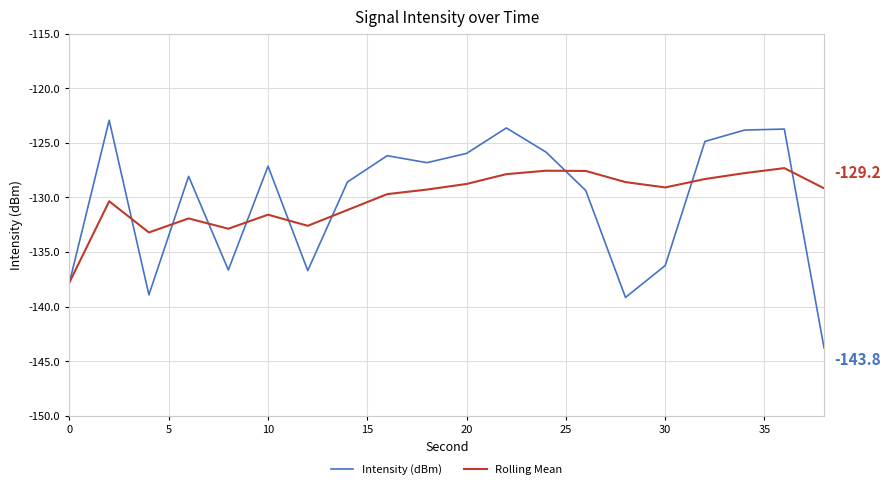

Rank the series by their maximum value, from highest to lowest.

Intensity (dBm), Rolling Mean